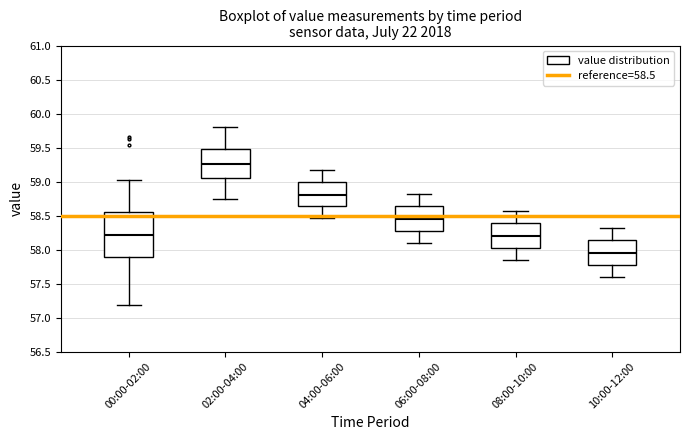

Which box is the tallest, from its lower edge to its upper edge?

00:00-02:00